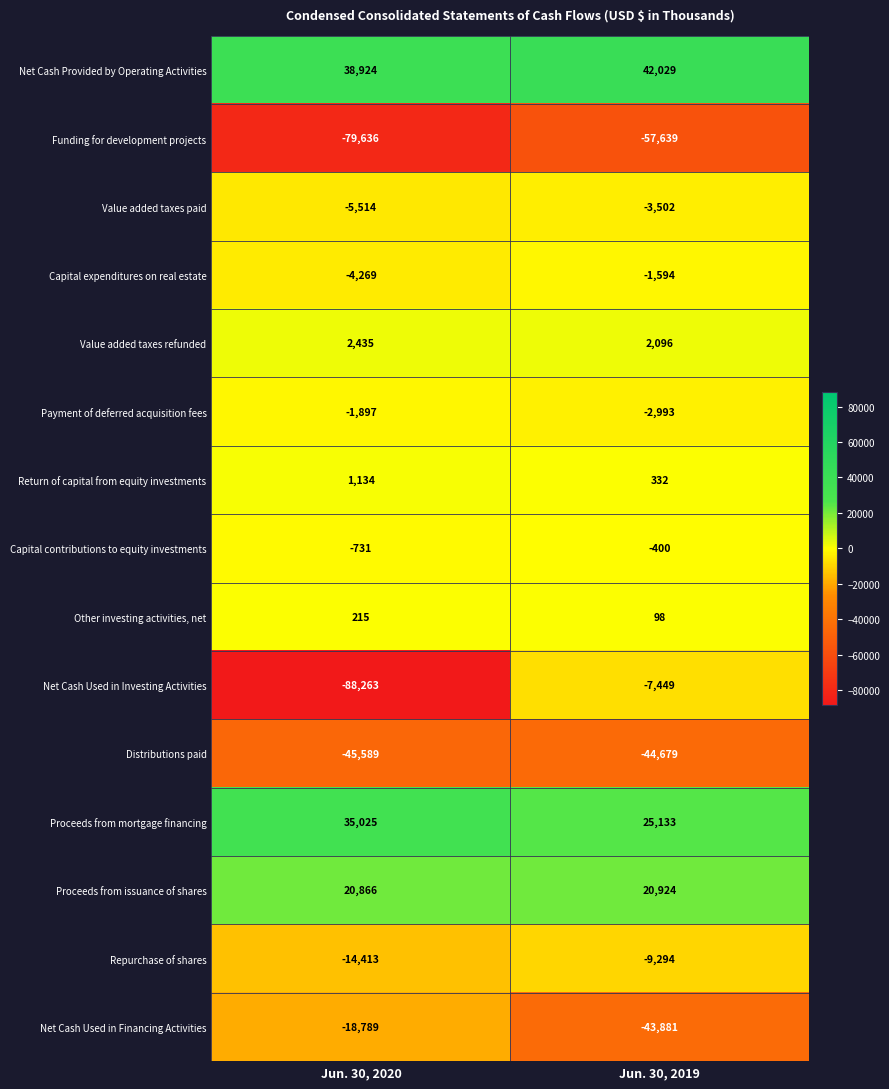

The Payment of deferred acquisition fees series shows -1897 at Jun. 30, 2020. True or false?

True